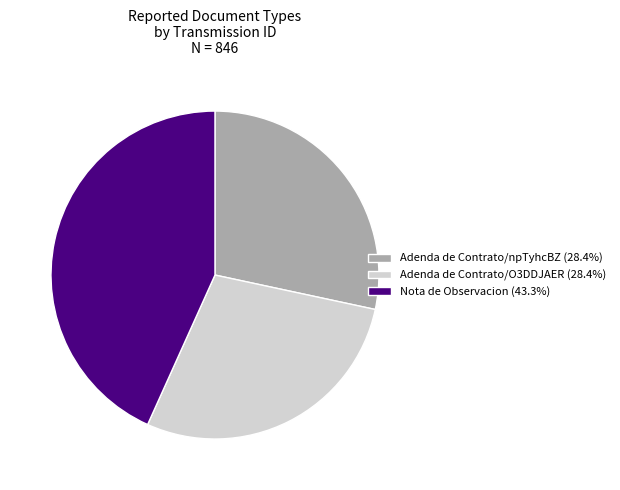

Approximately how many times larger is the value at Adenda de Contrato/npTyhcBZ (28.4%) compared to Adenda de Contrato/O3DDJAER (28.4%)?

1.0